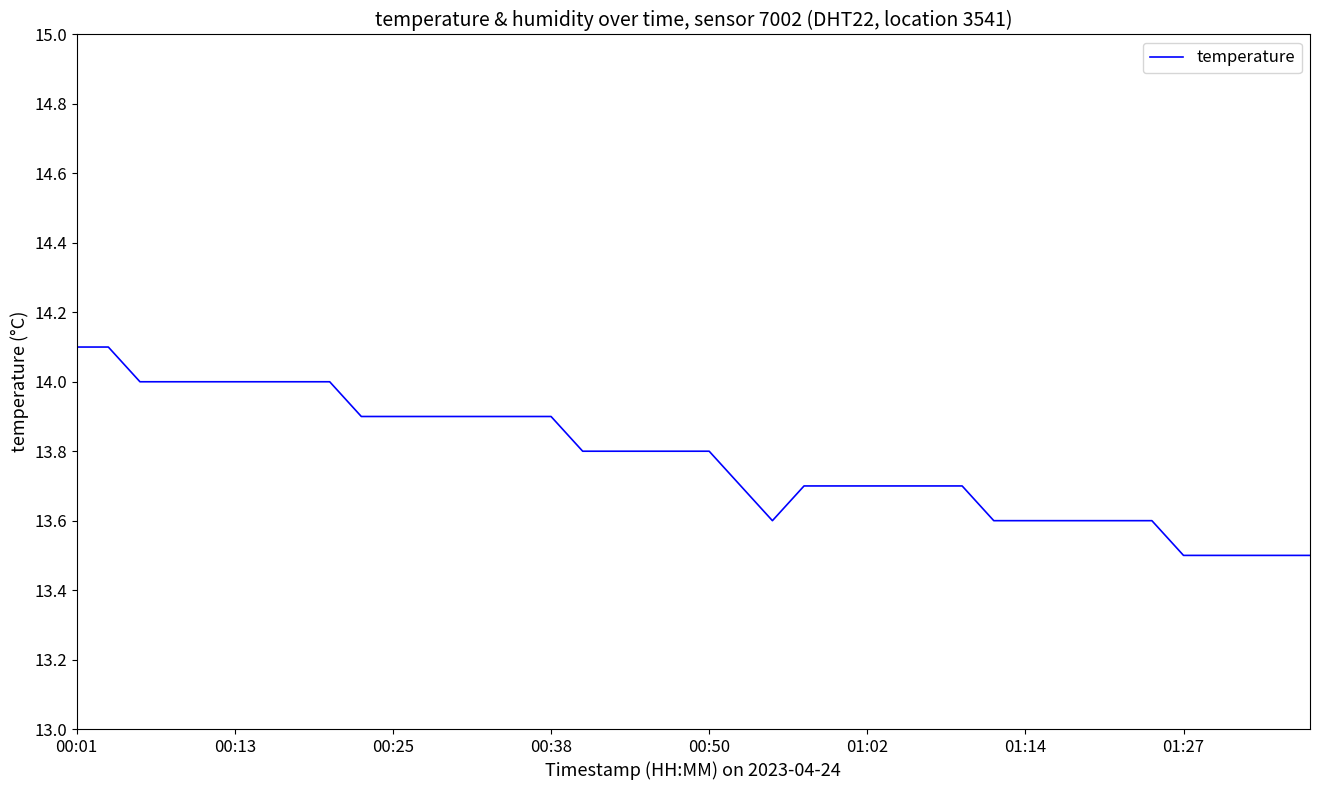

What is the difference between the maximum and minimum values?

0.6